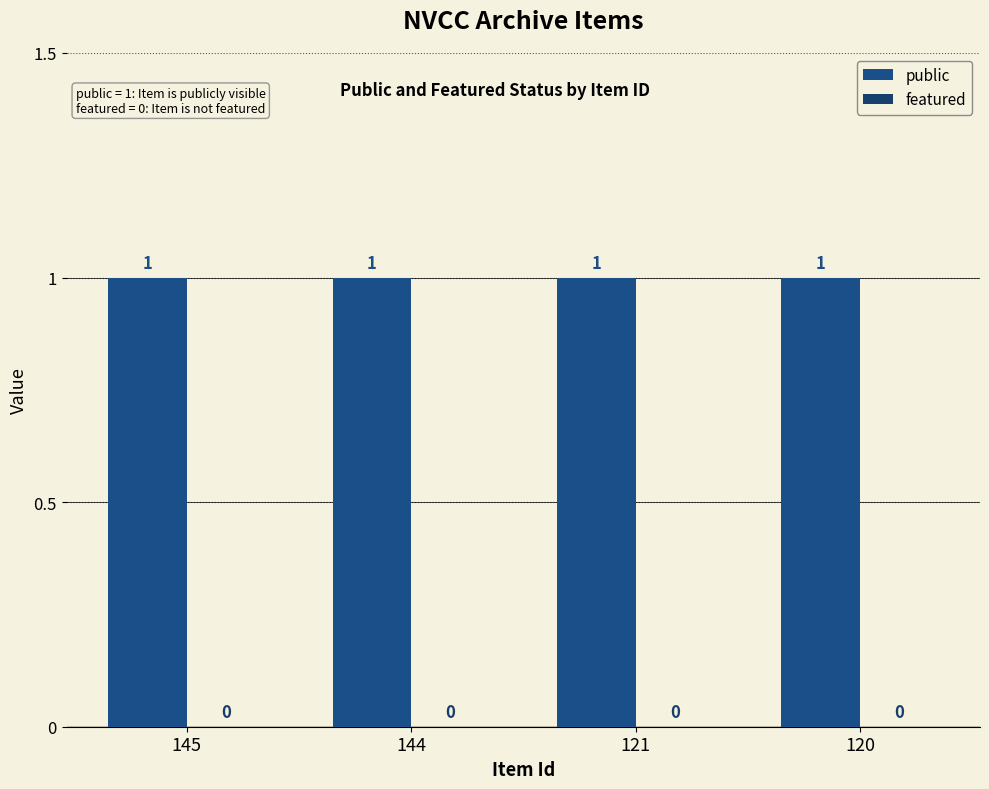

List the labels in order of public value, smallest first.

145, 144, 121, 120